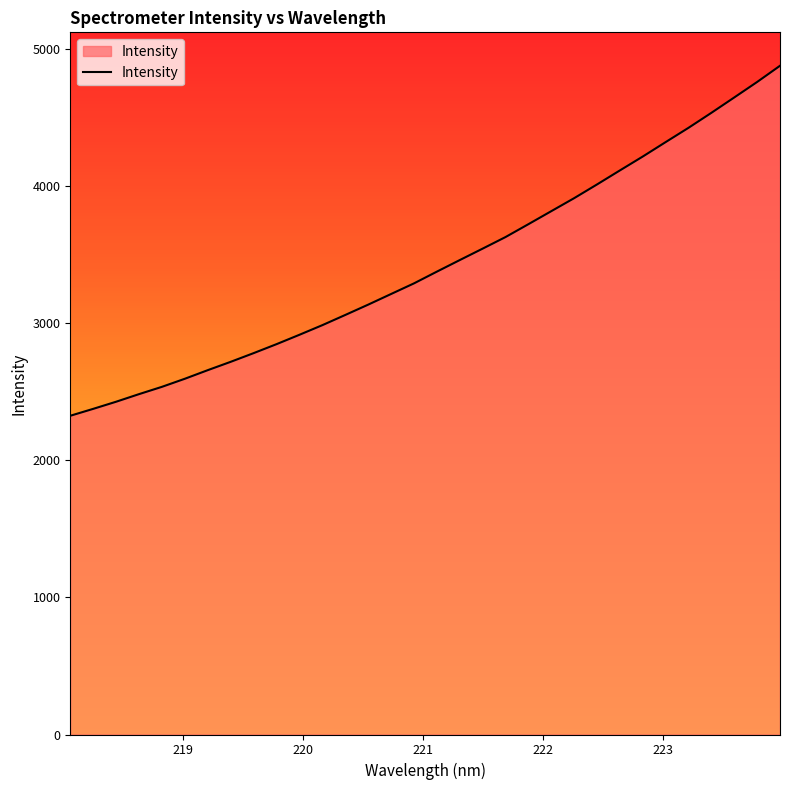

What is the difference between the maximum and minimum values?

2553.1